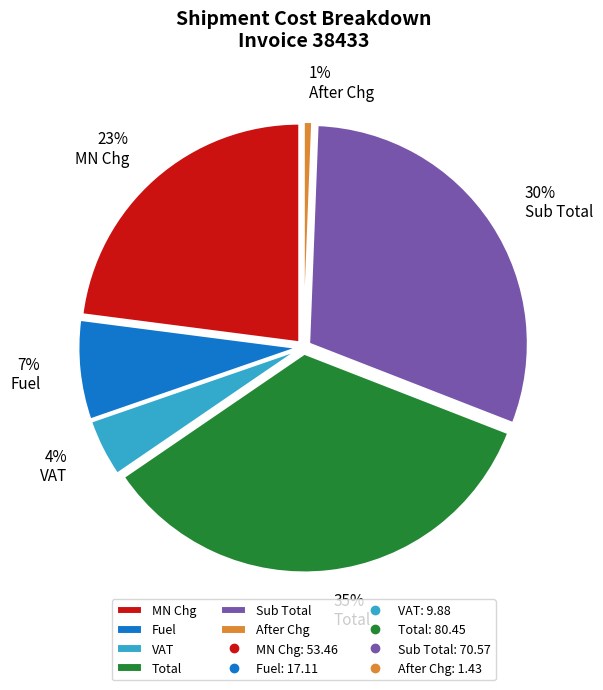

Is it true that Sub Total is 30% of the pie?

True